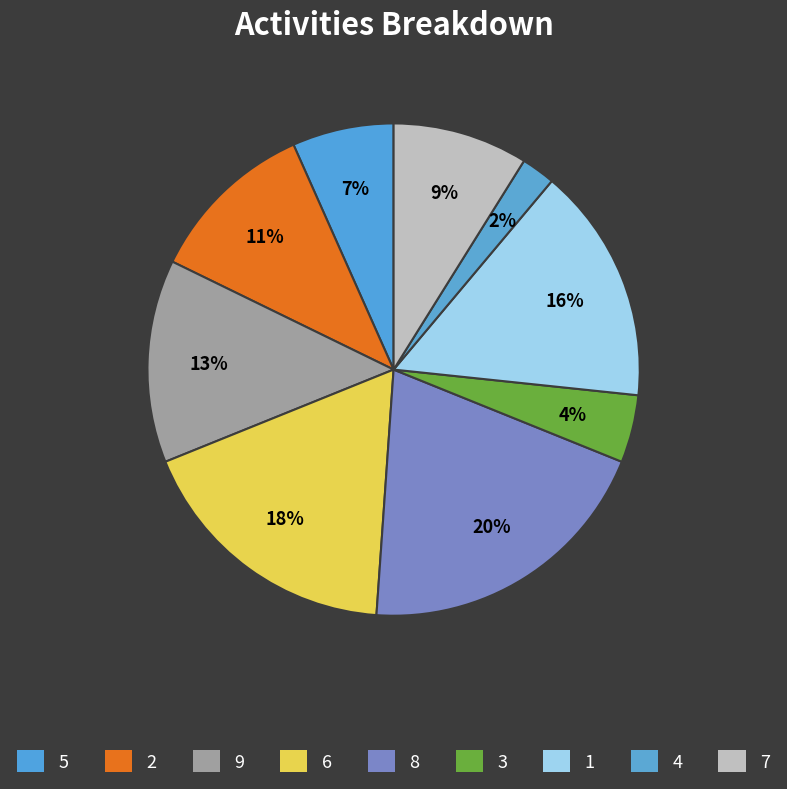

Count the number of slices in the pie.

9